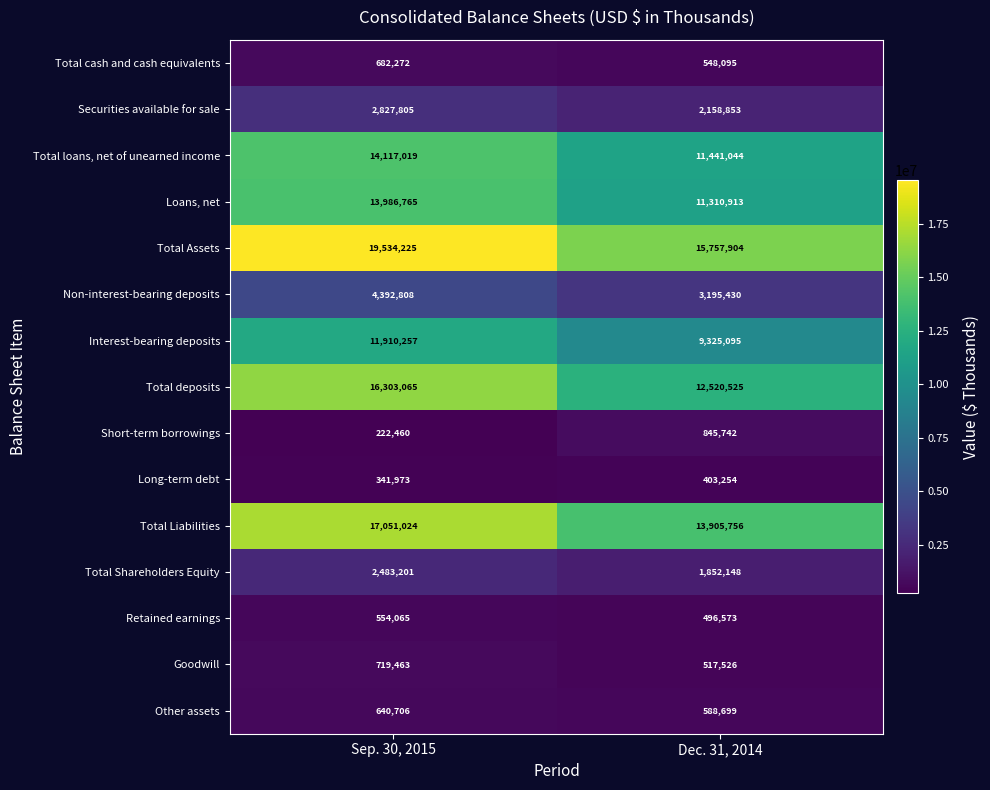

Read the Other assets value at Sep. 30, 2015.

640706